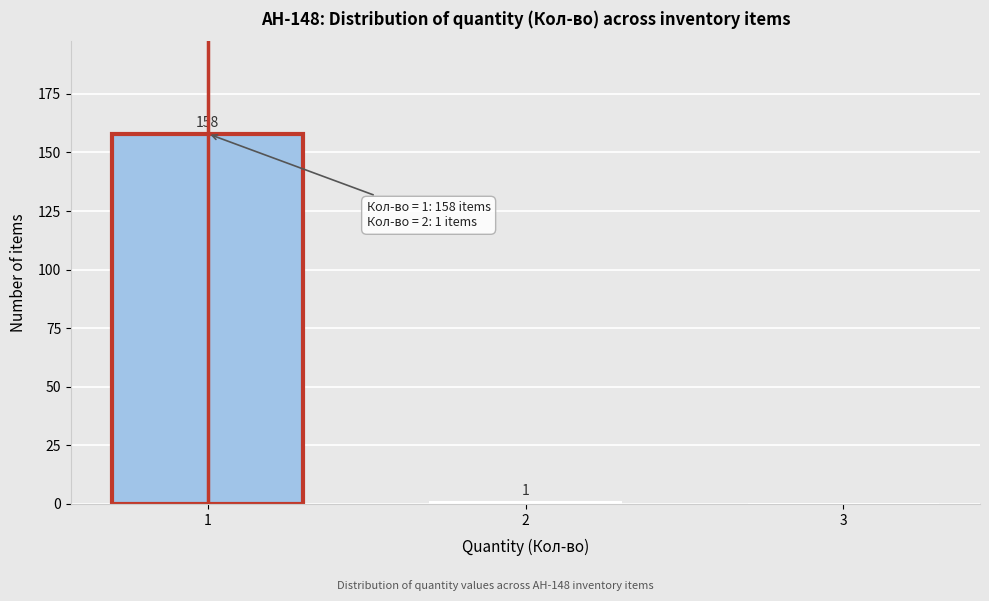

Reading left to right, transcribe all the data shown in this chart.

1=158	2=1	3=0